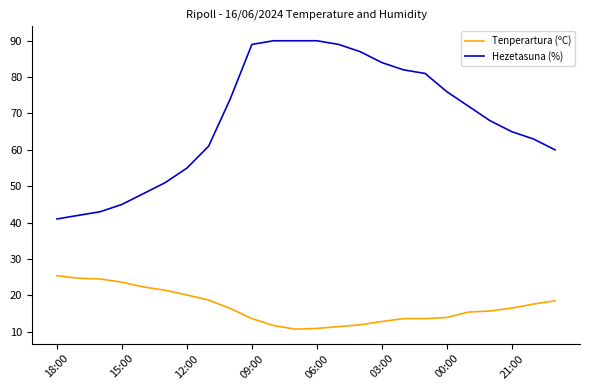

How many categories are shown in the chart?

24